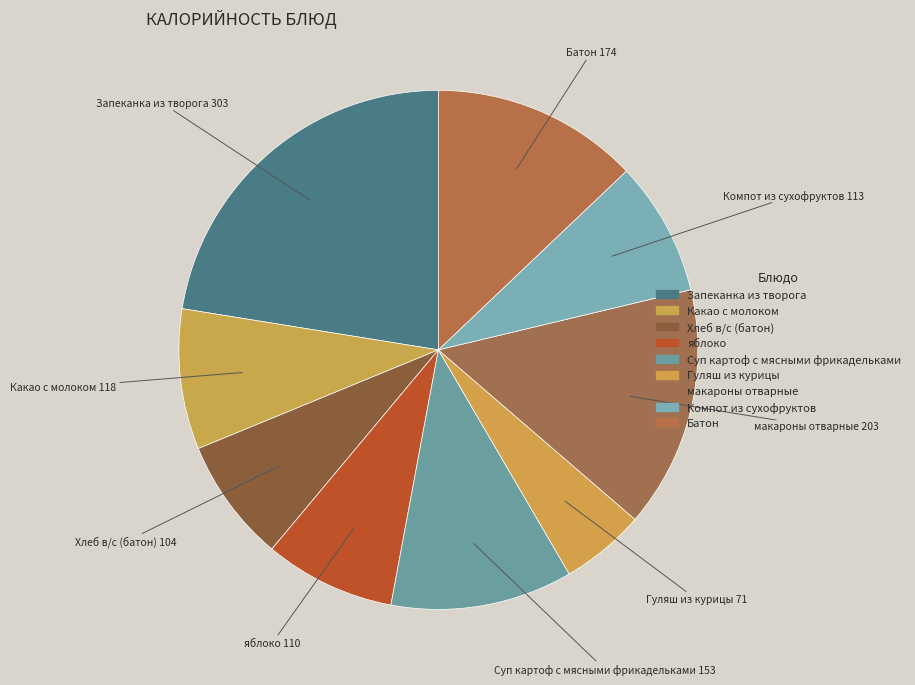

Is the sum of Запеканка из творога and Компот из сухофруктов greater than half?

No